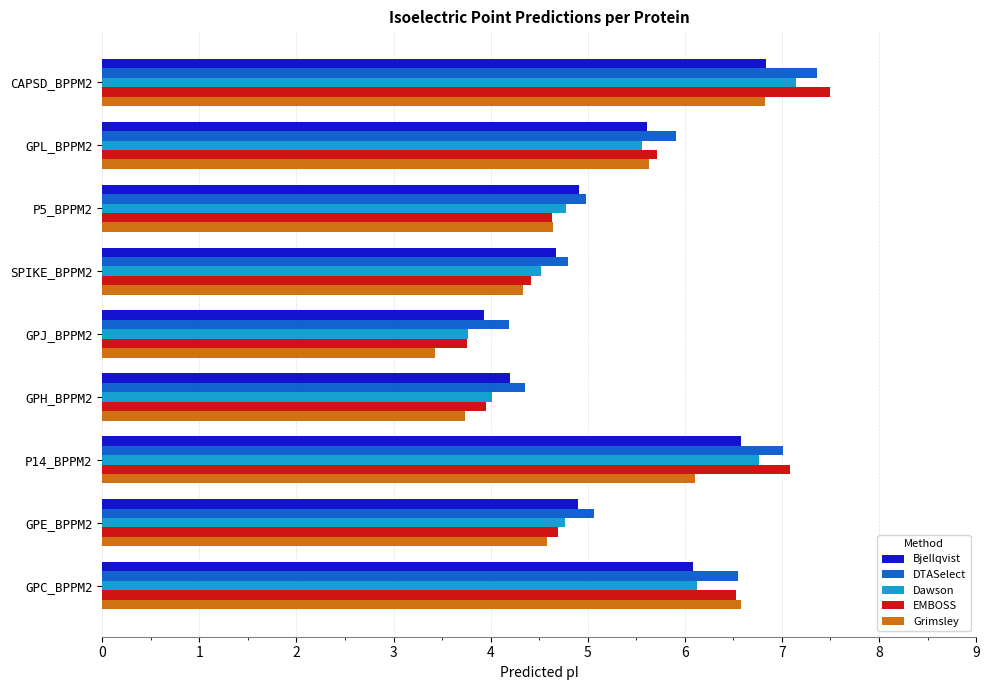

What are all the series names shown in the legend?

Bjellqvist, DTASelect, Dawson, EMBOSS, Grimsley